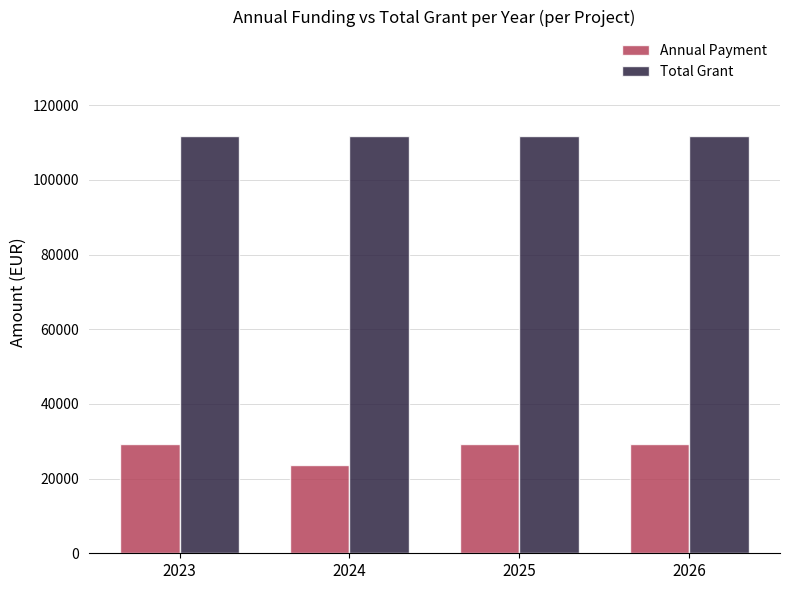

What is the minimum value shown in the chart?

23743